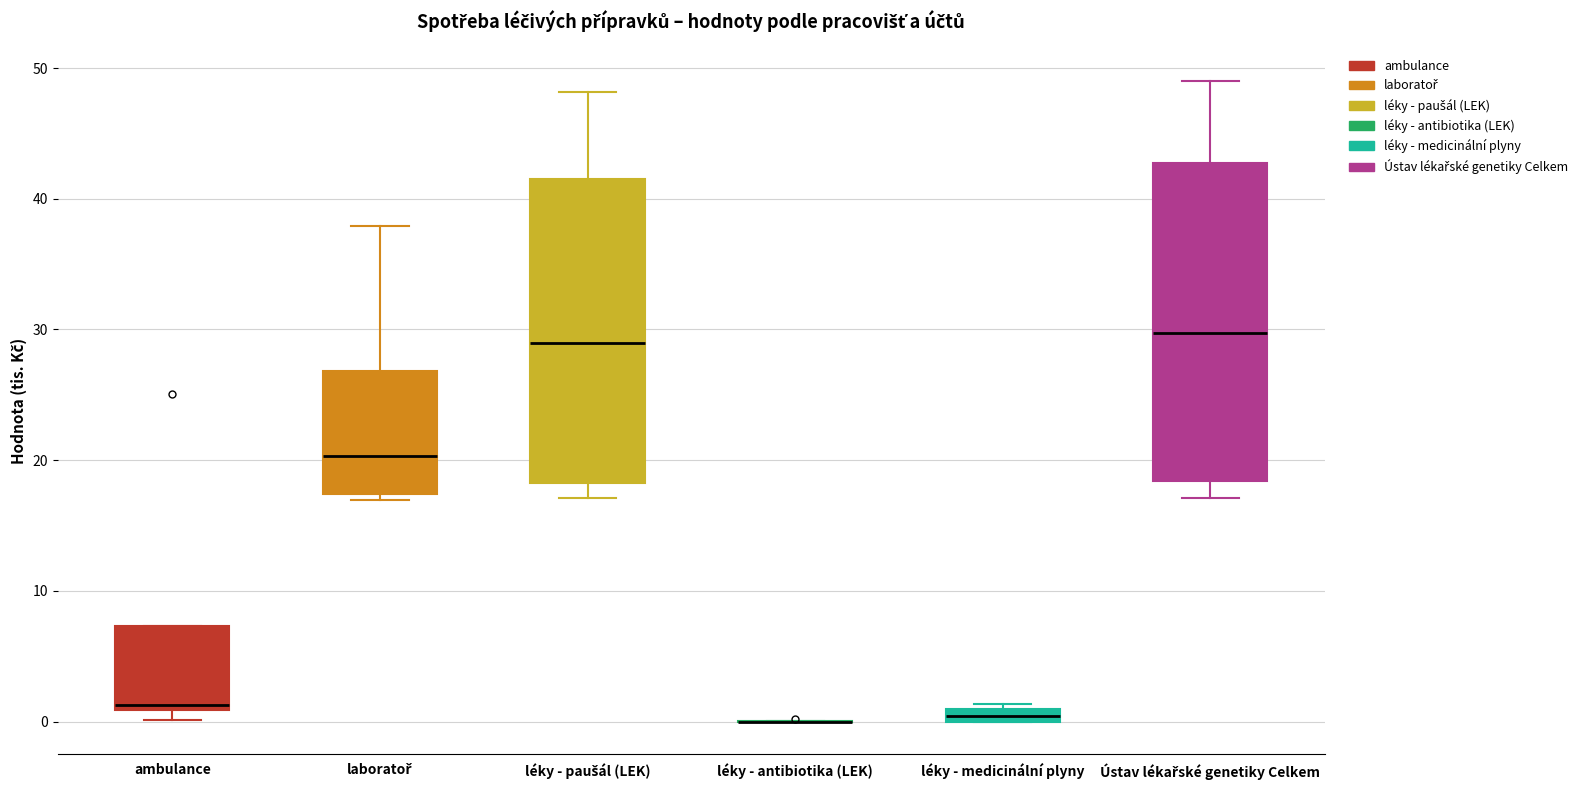

Comparing the boxes themselves (not the whiskers), which one is the tallest?

Ústav lékařské genetiky Celkem